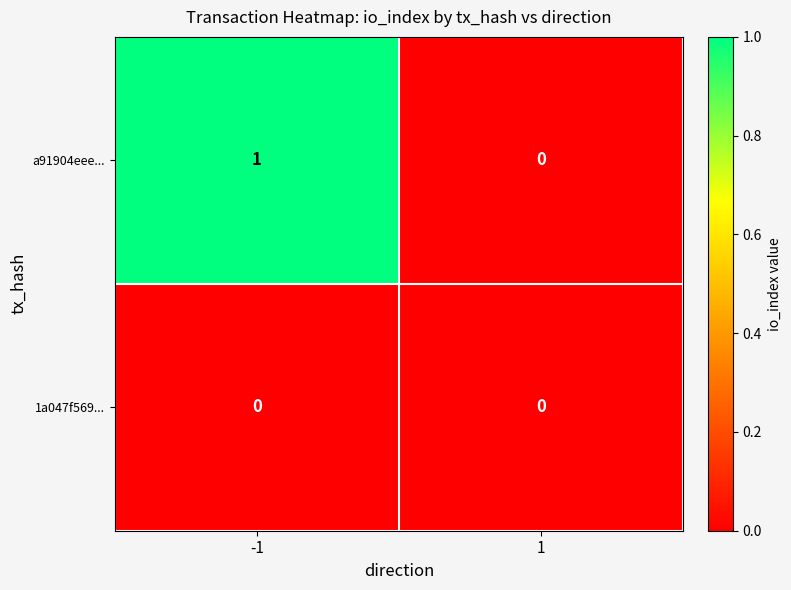

Is the value of 1a047f569... at 1 greater than the value of a91904eee... at -1?

No